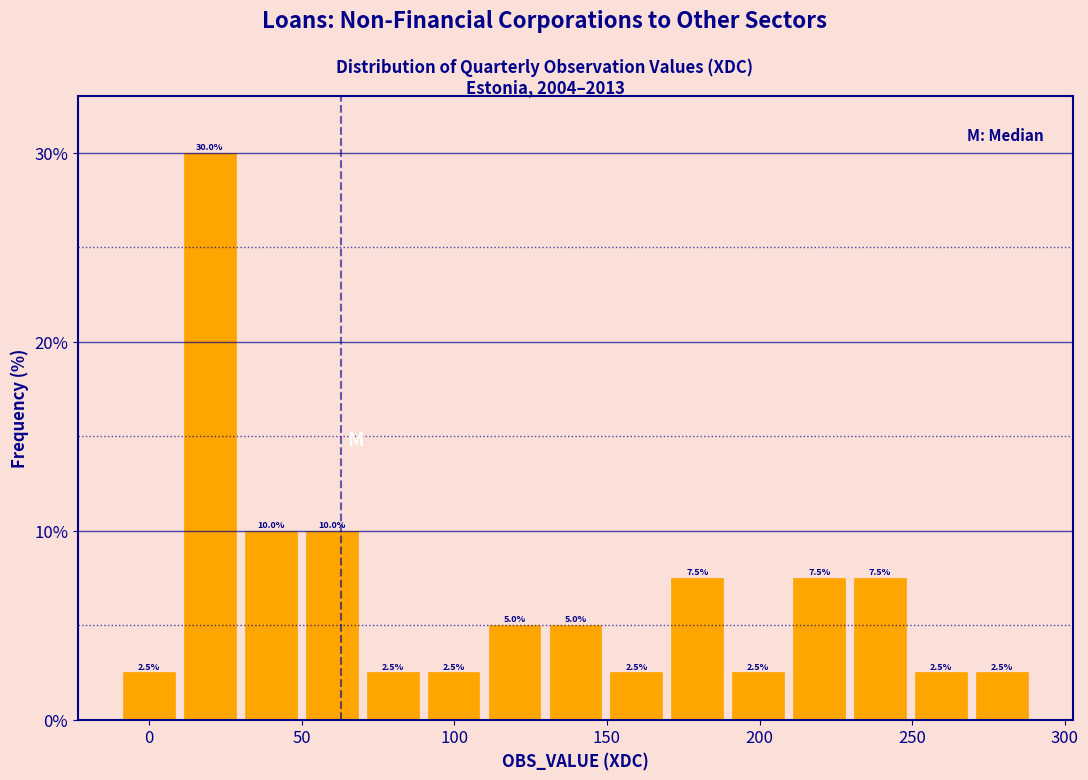

Around what value on the x-axis is the tallest bar? Give the approximate position of its centre, as read against the axis.

20